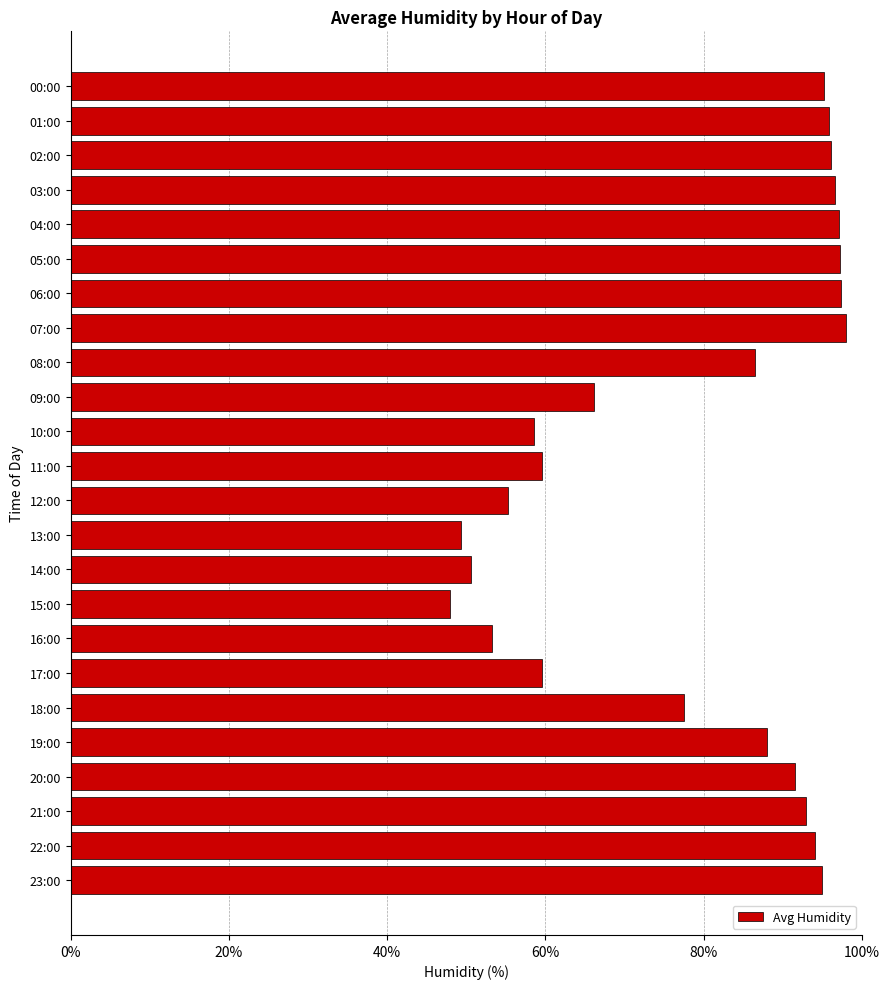

What value does the data have at 02:00?

96.1